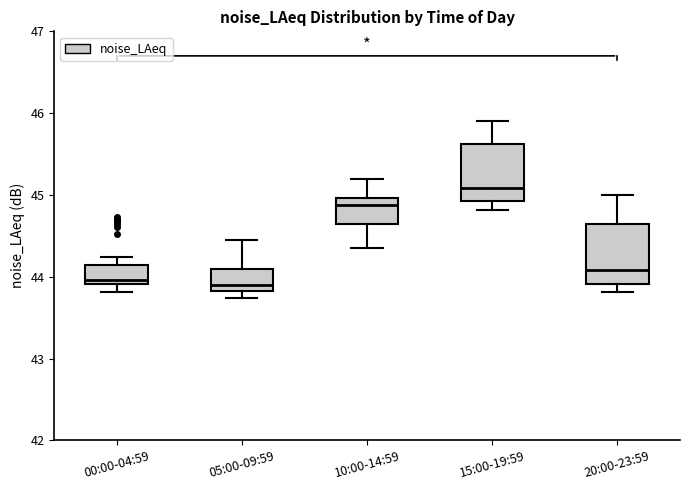

Reading left to right, transcribe this box plot: for each box, give where its median line is, the range the box spans, and where its two whiskers end, as read against the y-axis. The values are not printed on the chart, so give them approximately, as read against the axis.

00:00-04:59: median 44.0, box 43.9 to 44.1, whiskers 43.8 to 44.2
05:00-09:59: median 43.9, box 43.8 to 44.1, whiskers 43.7 to 44.5
10:00-14:59: median 44.9, box 44.7 to 45.0, whiskers 44.4 to 45.2
15:00-19:59: median 45.1, box 44.9 to 45.6, whiskers 44.8 to 45.9
20:00-23:59: median 44.1, box 43.9 to 44.6, whiskers 43.8 to 45.0